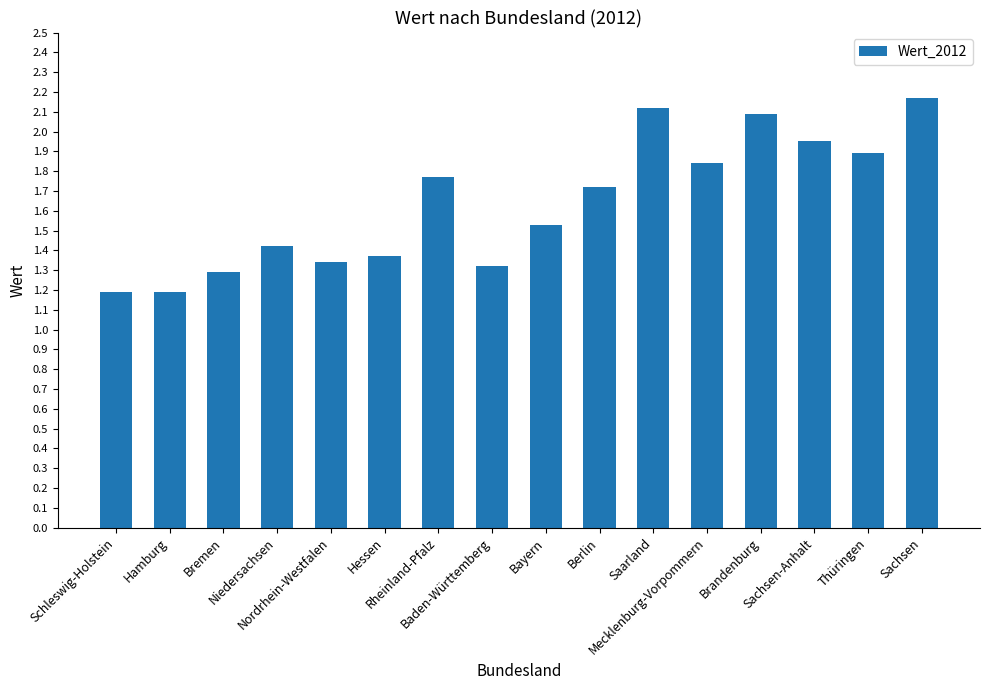

Between Berlin and Hessen, which is larger?

Berlin